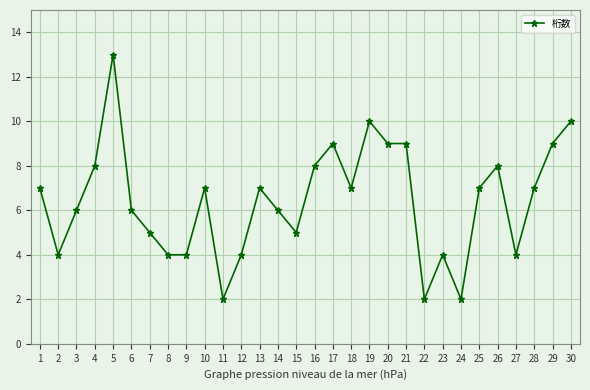

Which category has the highest value across all series?

5